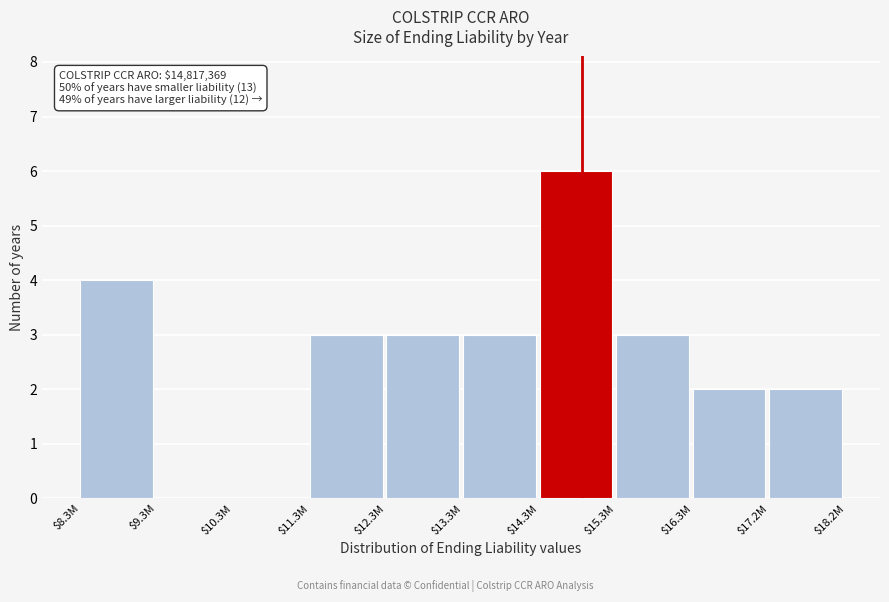

The value at $16.3M is 2. True or false?

True